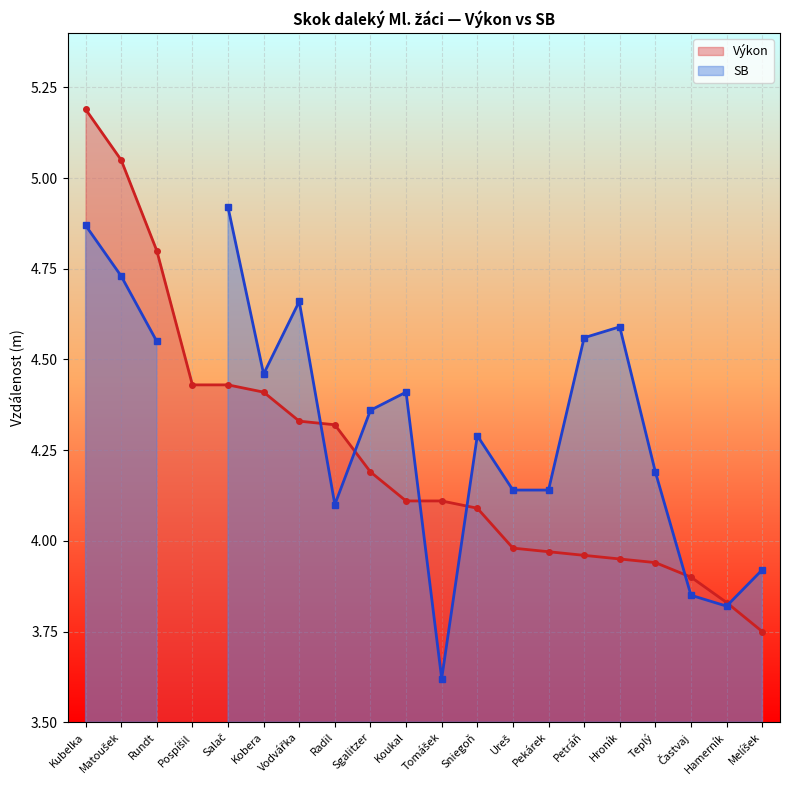

True or false: Výkon has a value of 1.1 at Sniegoň.

False